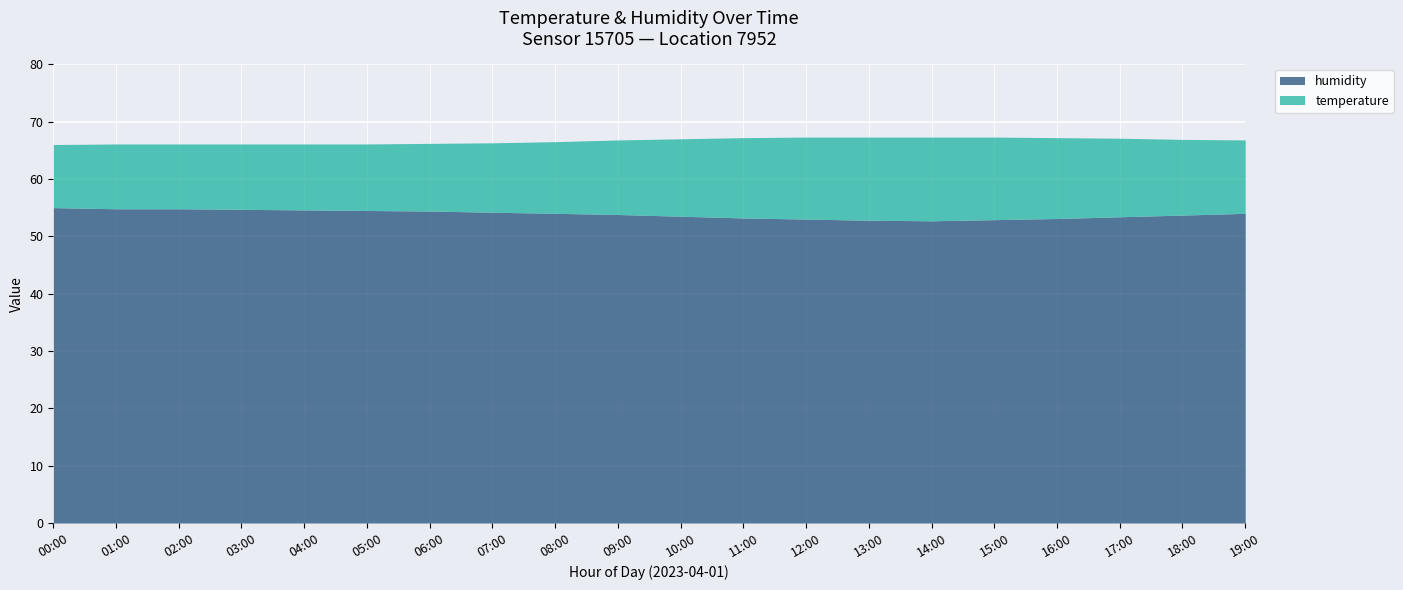

The temperature series shows 12.5 at 08:00. True or false?

True